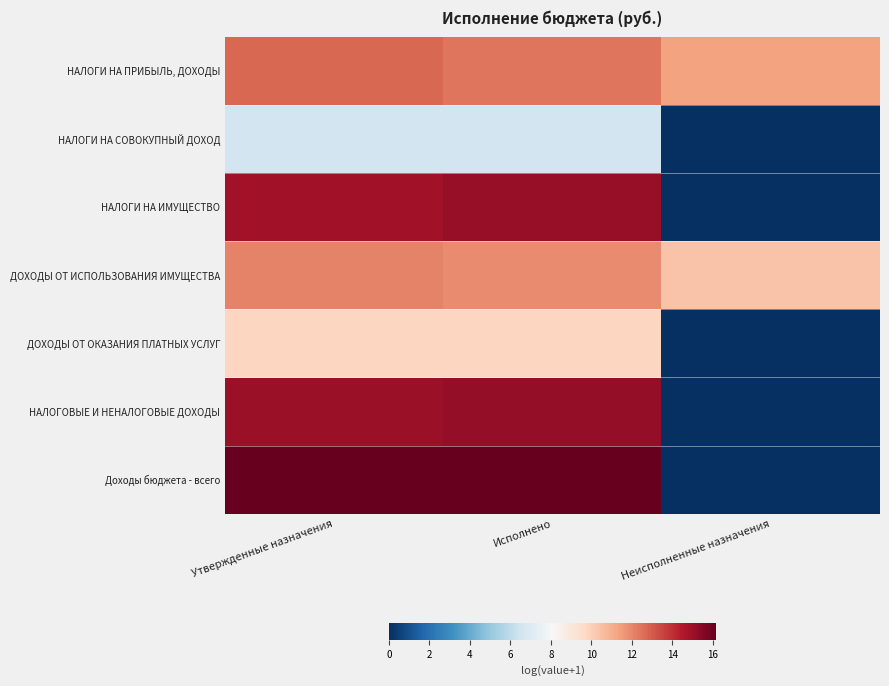

Which has a higher value, Утвержденные назначения or Исполнено?

Утвержденные назначения